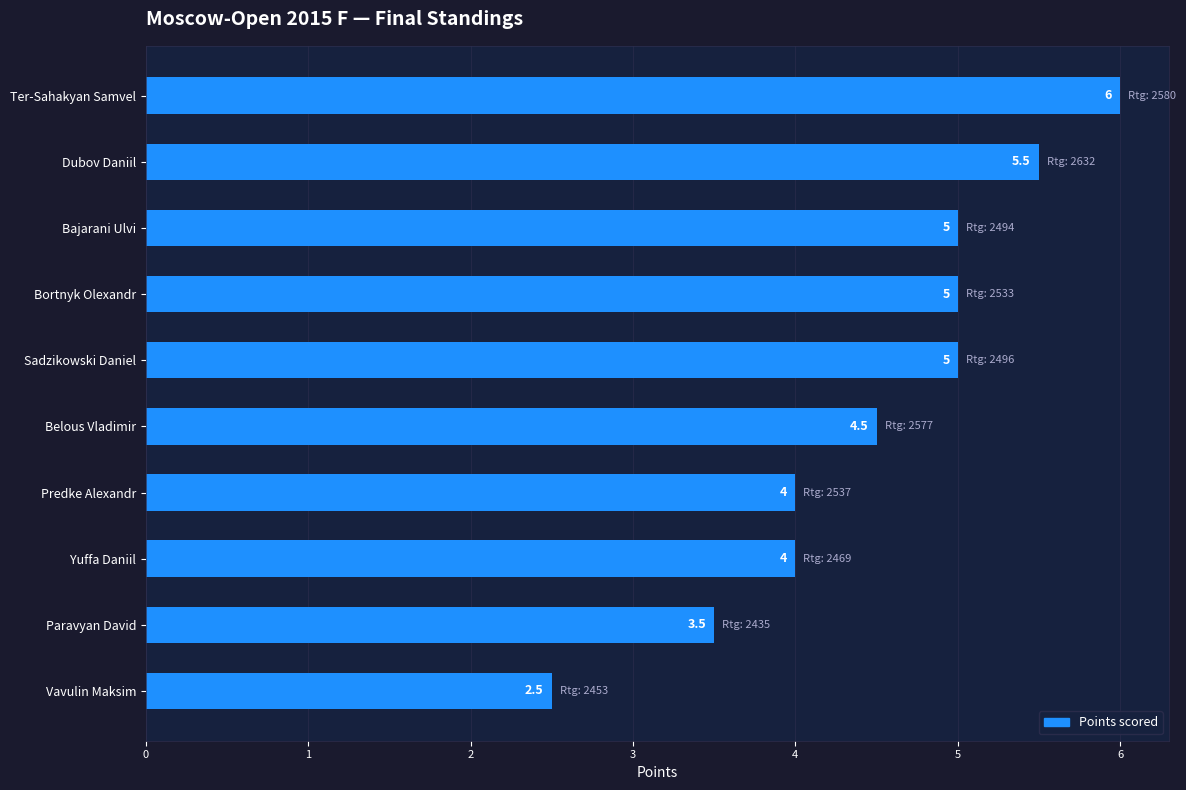

What is the greatest value displayed?

6.0